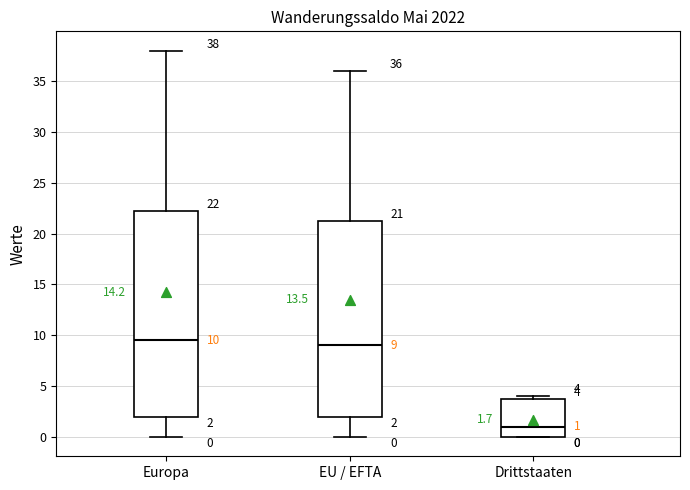

Which box has the lowest median line?

Drittstaaten